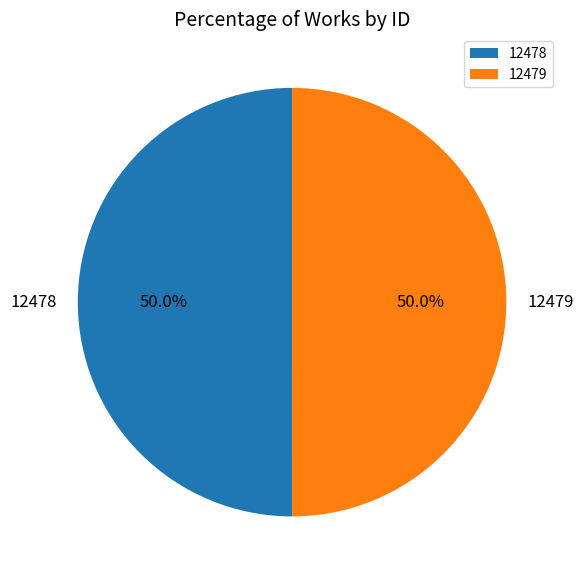

Is it true that 12479 is 41% of the pie?

False